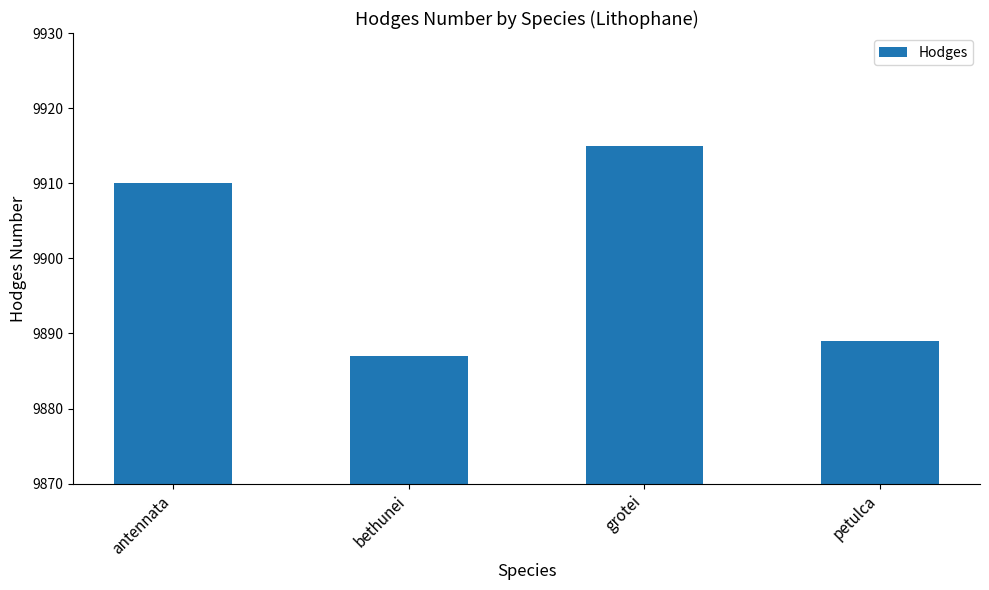

Does the chart contain stacked bars?

No